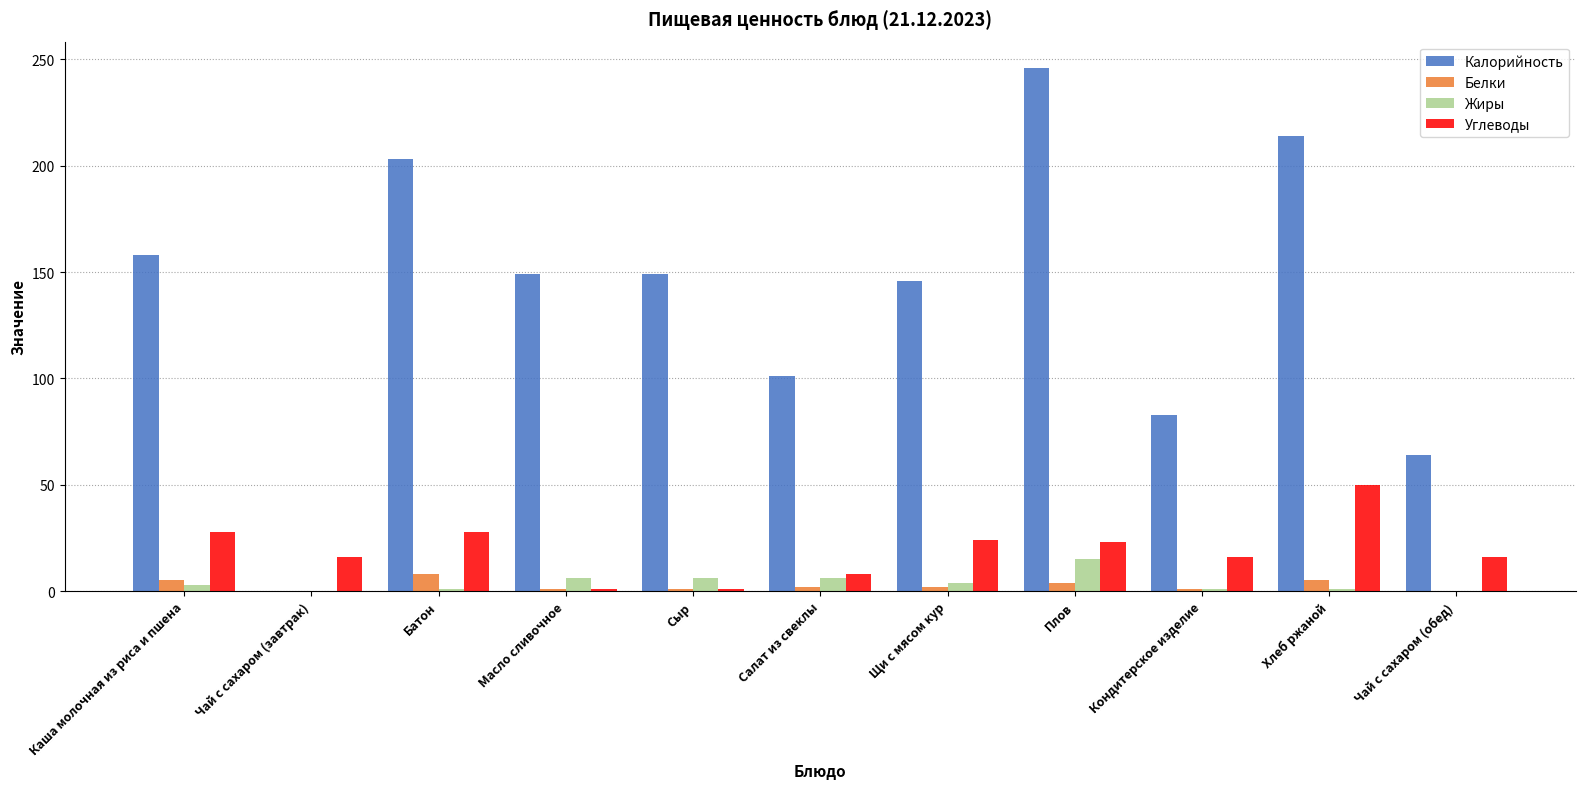

What is the maximum value for Белки?

8